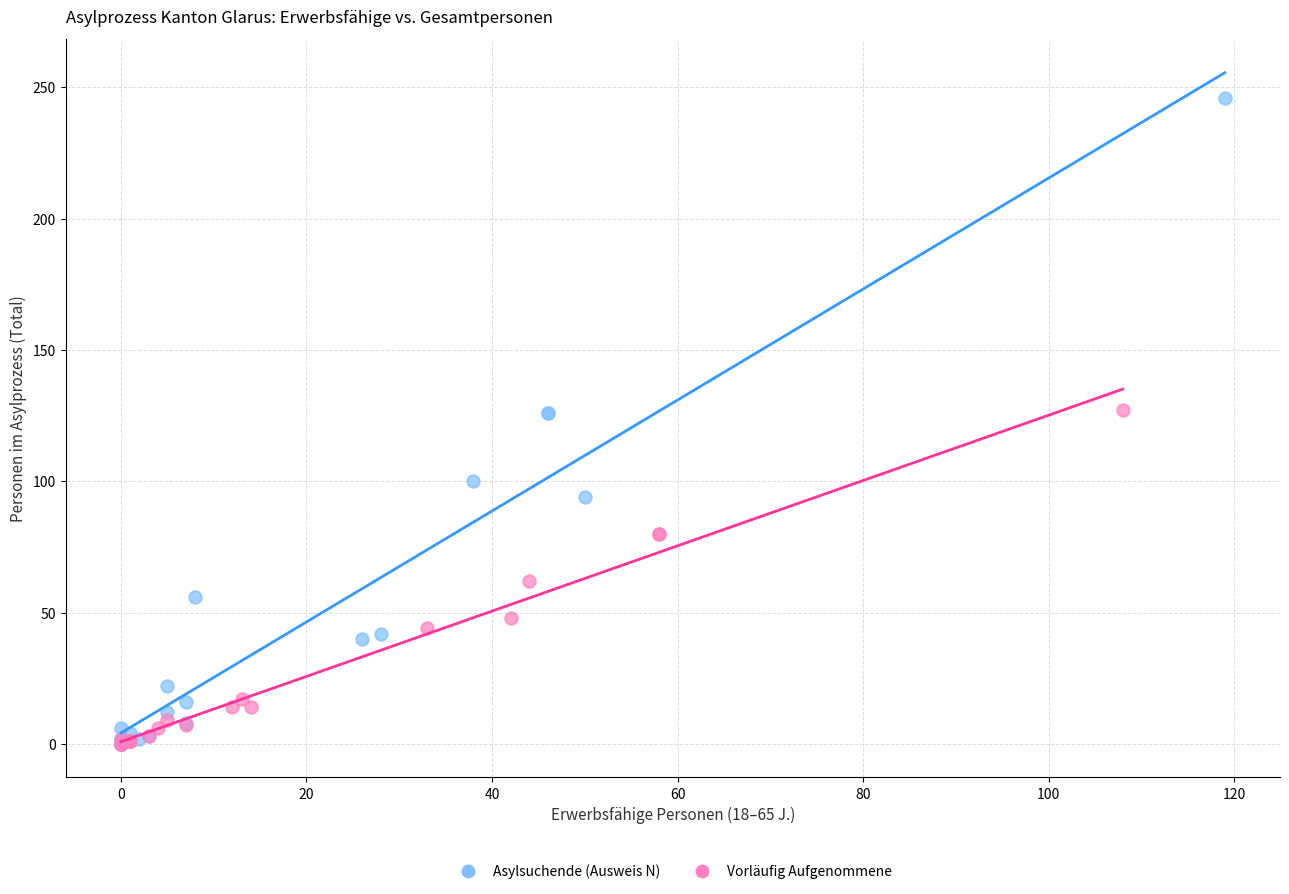

Which series has the widest spread of Y values?

Asylsuchende (Ausweis N)